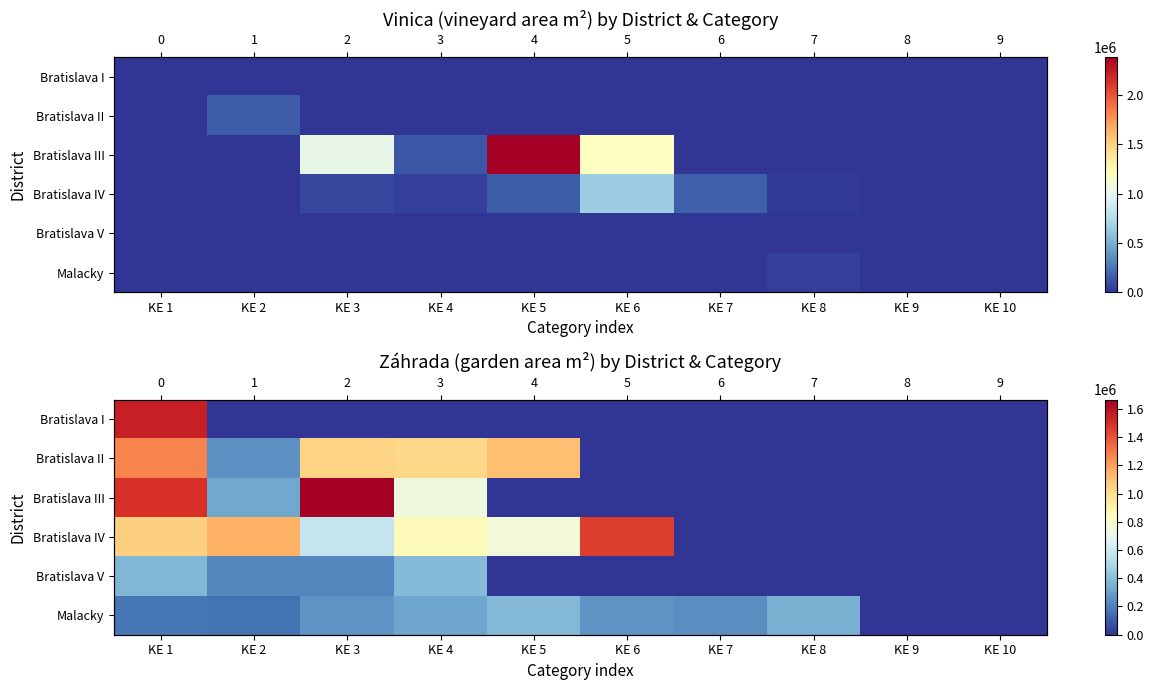

What is the maximum value for Bratislava II?

1270627